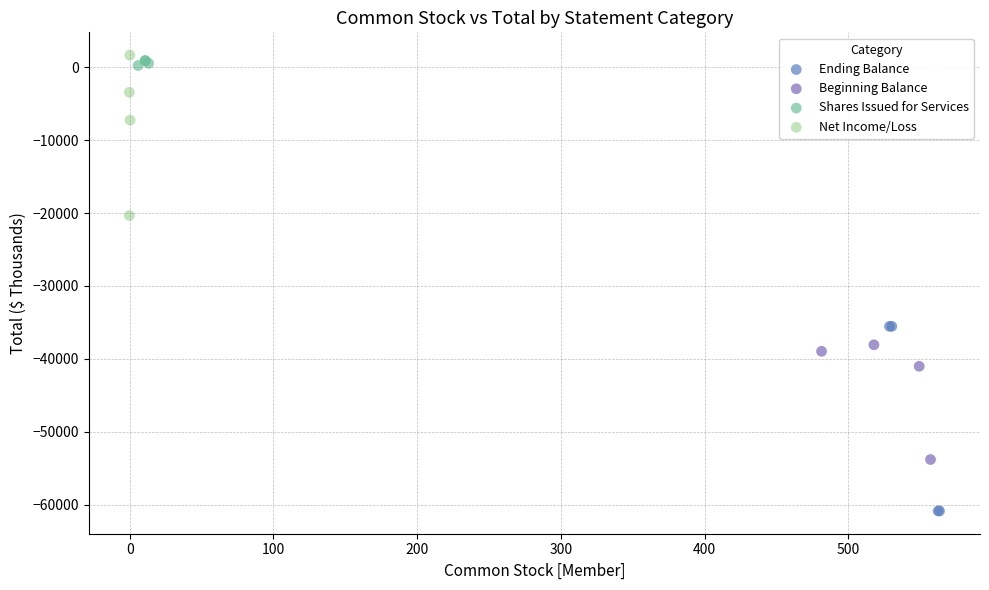

Which series has the widest spread of Y values?

Ending Balance